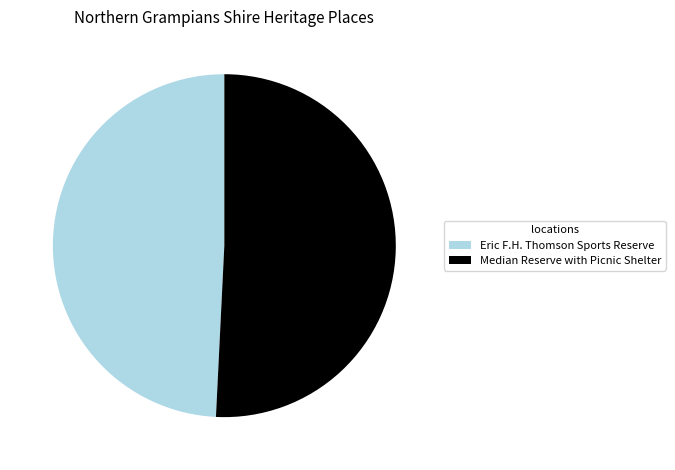

Which slice is the smallest?

Eric F.H. Thomson Sports Reserve